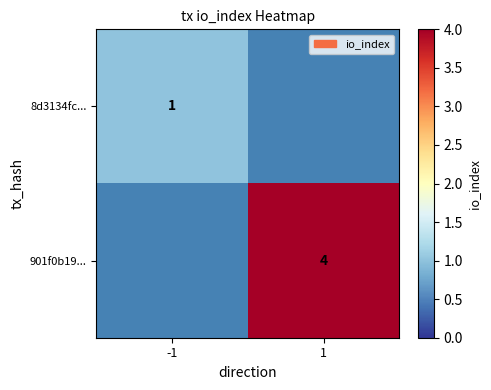

True or false: 8d3134fc... has a value of 1 at -1.

True